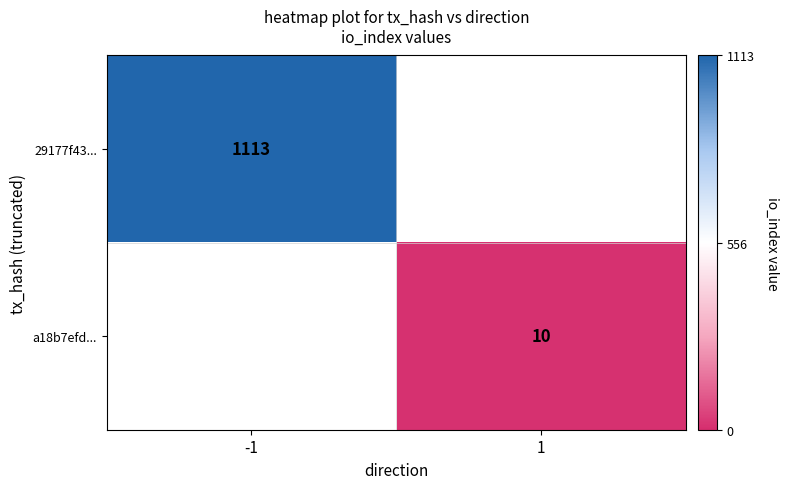

At which category does the chart reach its peak across all series?

-1